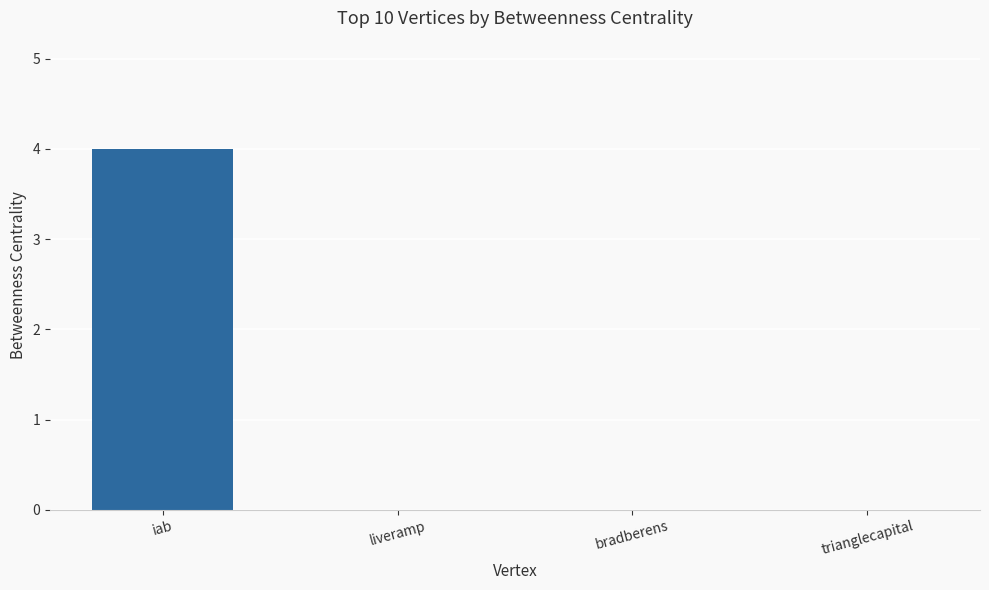

What is the sum of all values?

4